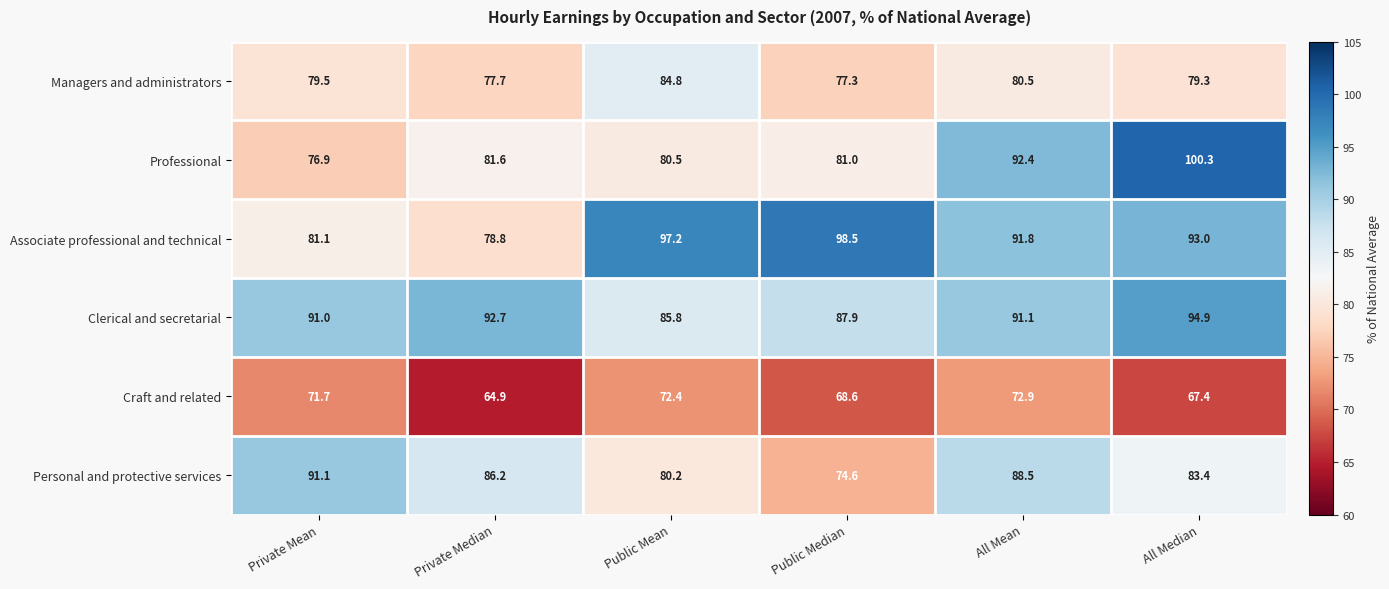

Which series has the widest spread of values?

Professional